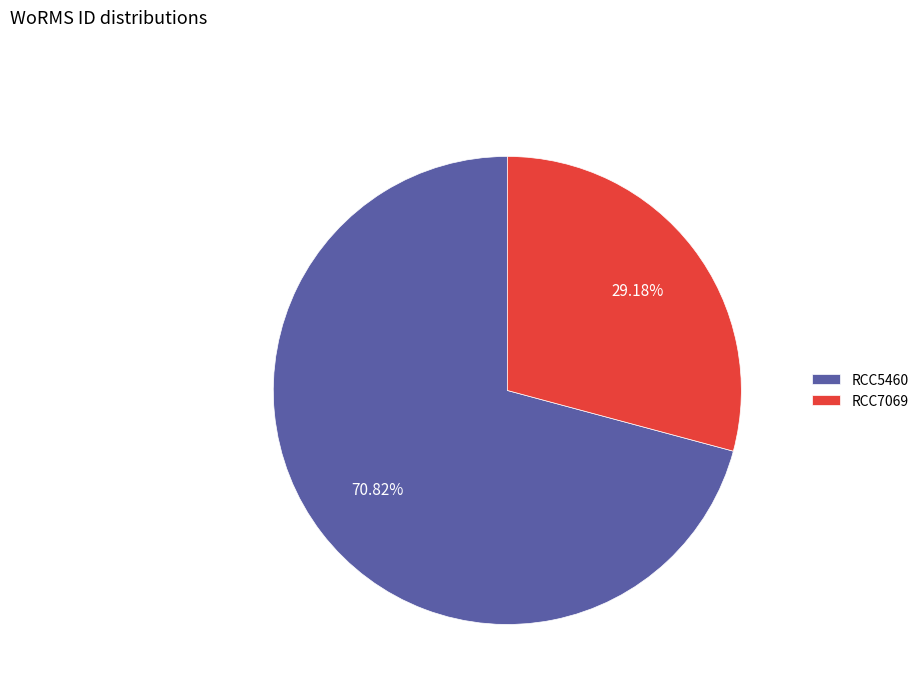

Rank the categories by value from lowest to highest.

RCC7069, RCC5460